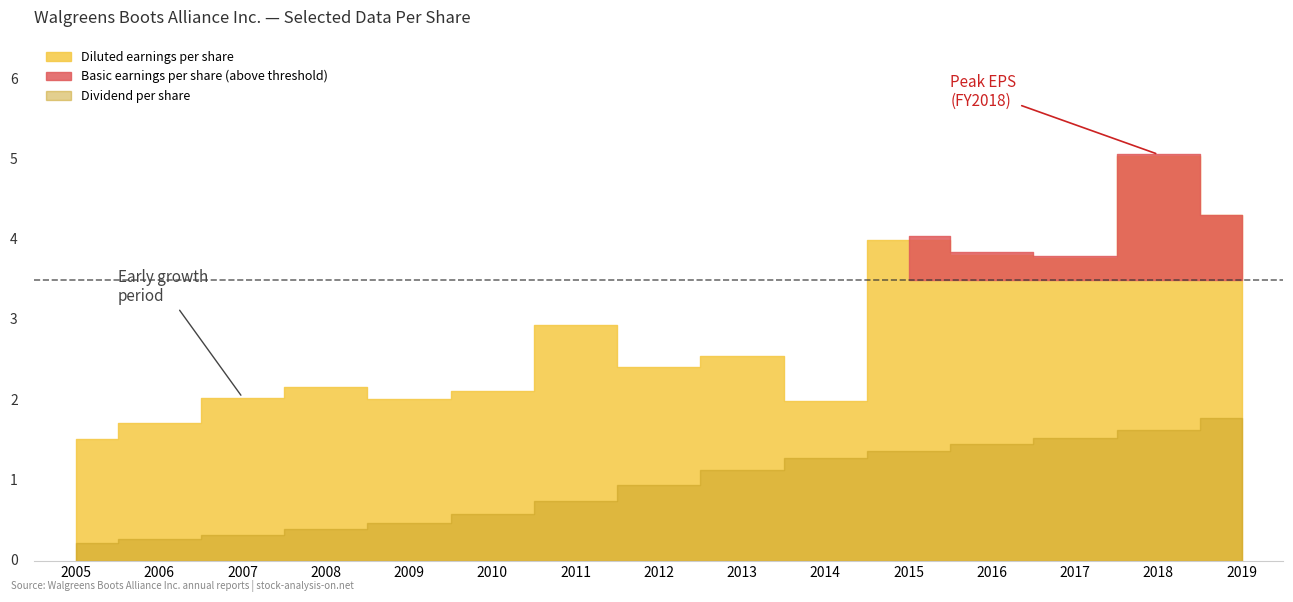

What is the sum of all Diluted earnings per share values?

42.5